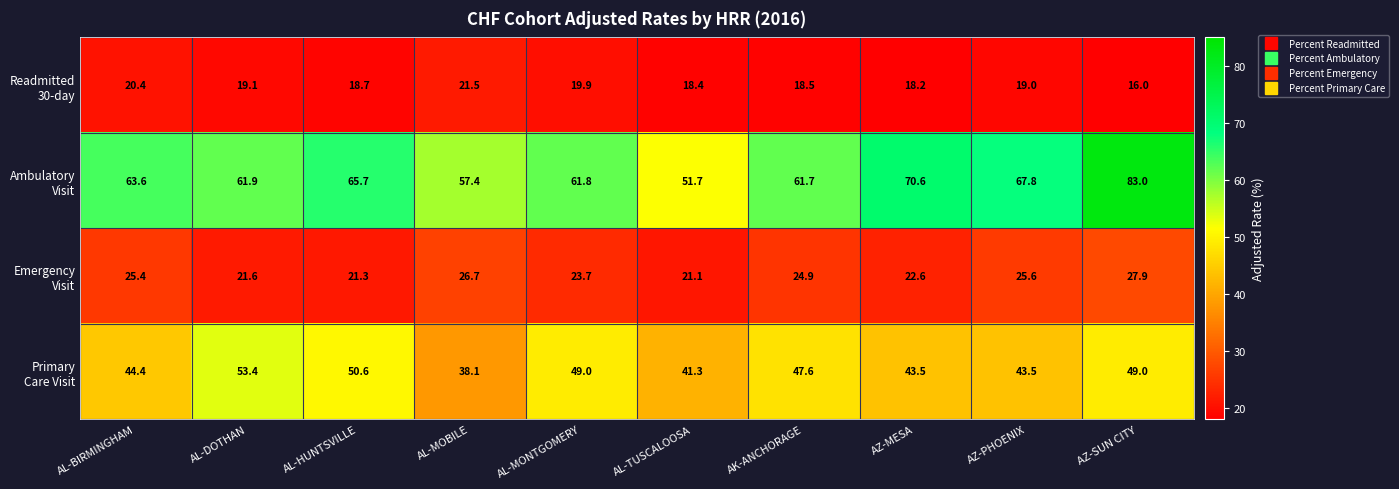

What is the difference between the highest and lowest values at AL-MOBILE?

35.9